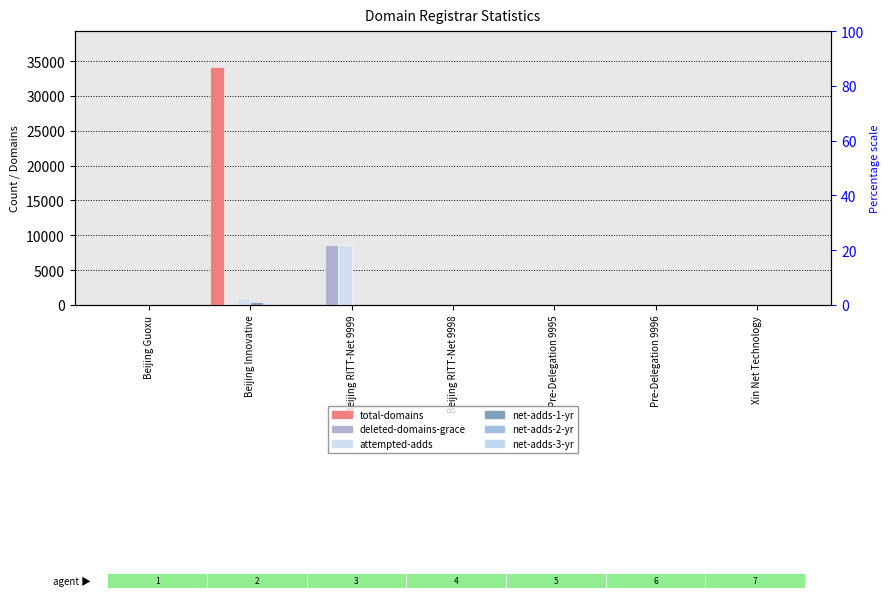

Reading left to right, what are all the values shown in this chart?

total-domains: Beijing Guoxu=58	Beijing Innovative=34178	Beijing RITT-Net 9999=10	Beijing RITT-Net 9998=53	Pre-Delegation 9995=13	Pre-Delegation 9996=1	Xin Net Technology=3
deleted-domains-grace: Beijing Guoxu=0	Beijing Innovative=63	Beijing RITT-Net 9999=8639	Beijing RITT-Net 9998=0	Pre-Delegation 9995=0	Pre-Delegation 9996=0	Xin Net Technology=7
attempted-adds: Beijing Guoxu=0	Beijing Innovative=1028	Beijing RITT-Net 9999=8642	Beijing RITT-Net 9998=0	Pre-Delegation 9995=0	Pre-Delegation 9996=0	Xin Net Technology=13
net-adds-1-yr: Beijing Guoxu=0	Beijing Innovative=471	Beijing RITT-Net 9999=1	Beijing RITT-Net 9998=0	Pre-Delegation 9995=0	Pre-Delegation 9996=0	Xin Net Technology=0
net-adds-2-yr: Beijing Guoxu=0	Beijing Innovative=47	Beijing RITT-Net 9999=1	Beijing RITT-Net 9998=0	Pre-Delegation 9995=0	Pre-Delegation 9996=0	Xin Net Technology=0
net-adds-3-yr: Beijing Guoxu=0	Beijing Innovative=31	Beijing RITT-Net 9999=0	Beijing RITT-Net 9998=0	Pre-Delegation 9995=0	Pre-Delegation 9996=0	Xin Net Technology=0